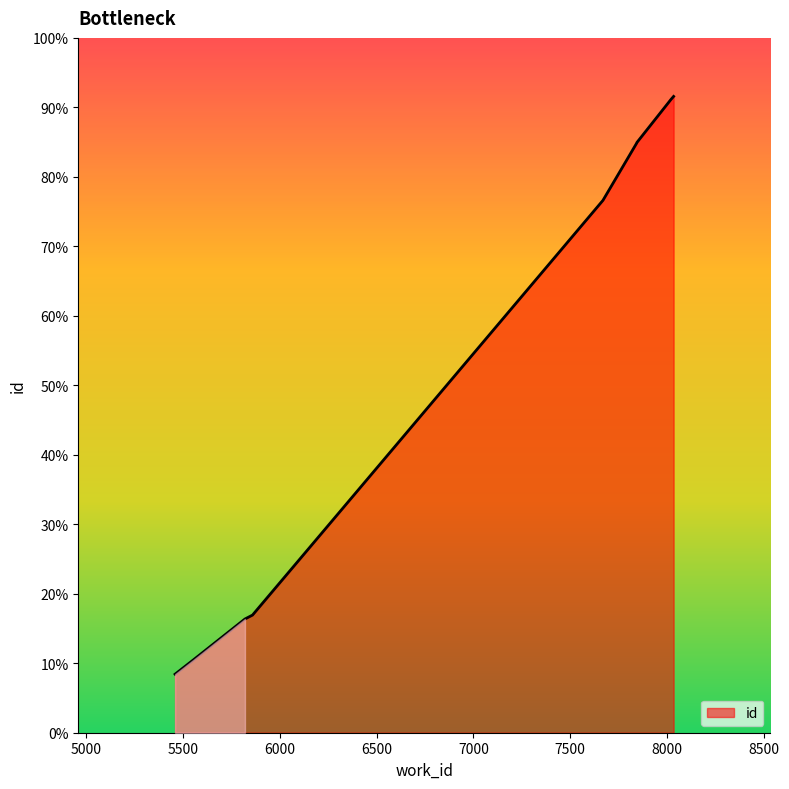

Is it true that the value at 8034 is 11975?

False